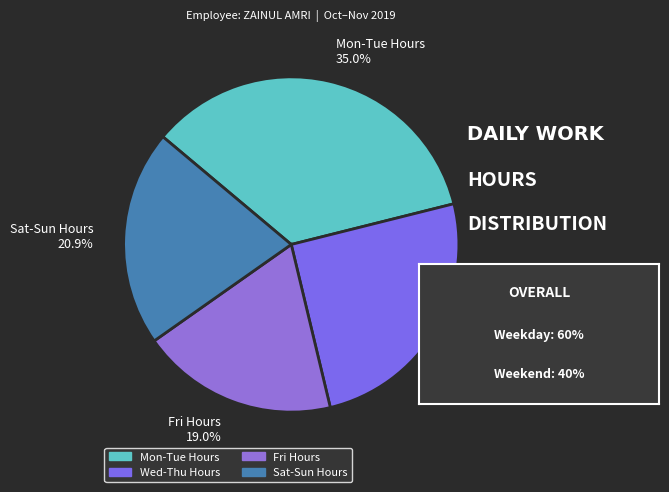

Rank the categories by value from highest to lowest.

Mon-Tue Hours 35.0%, Wed-Thu Hours 25.2%, Sat-Sun Hours 20.9%, Fri Hours 19.0%